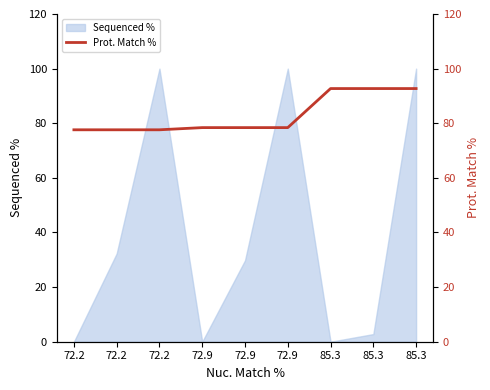

True or false: the data has more than 2 interior local peaks.

False